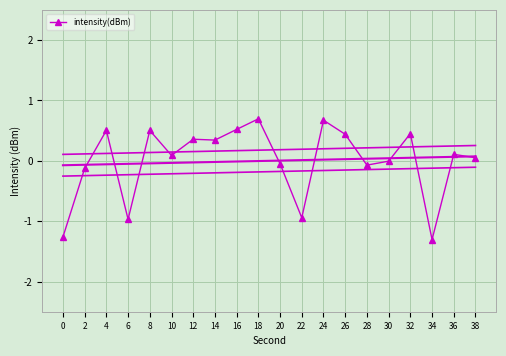

The value at 36 is 0.1. True or false?

False